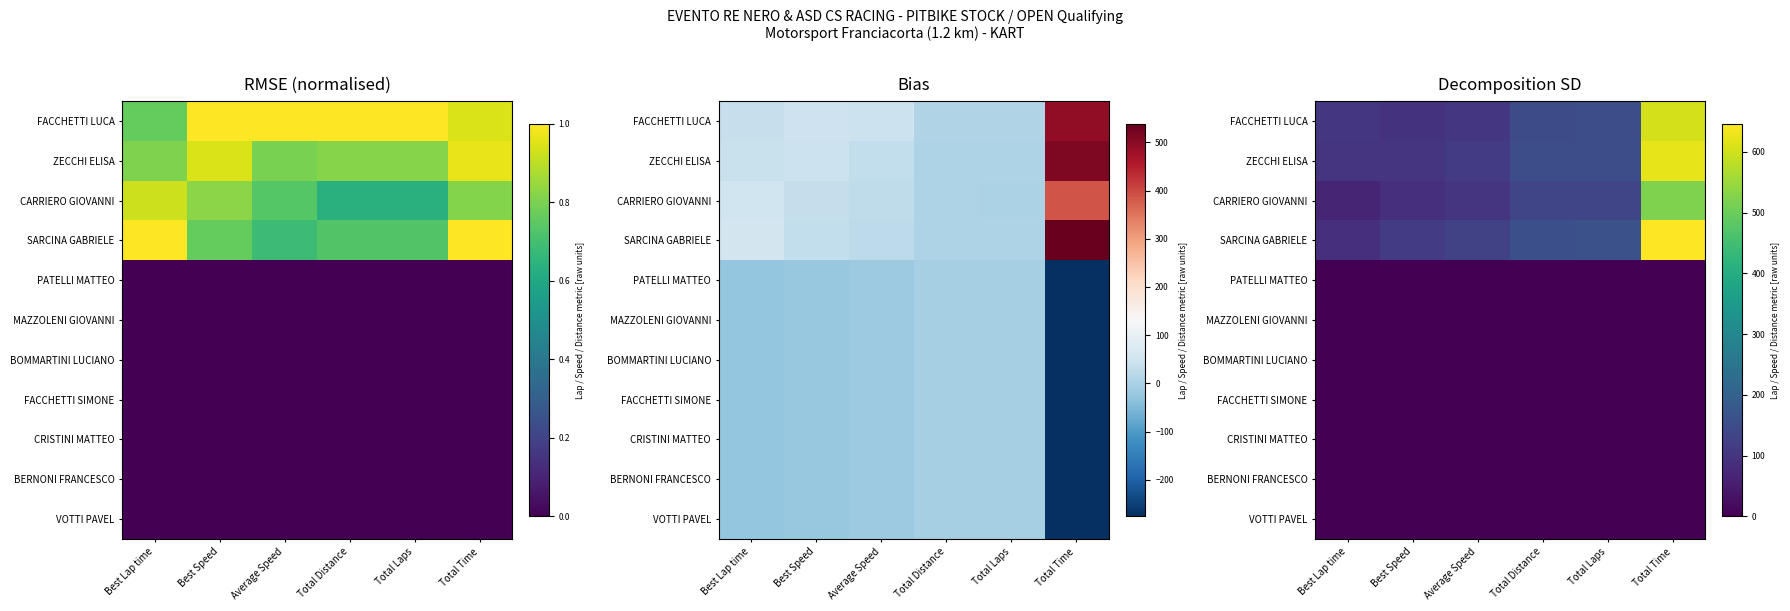

Is it true that PATELLI MATTEO equals 0.0 at Best Lap time?

True